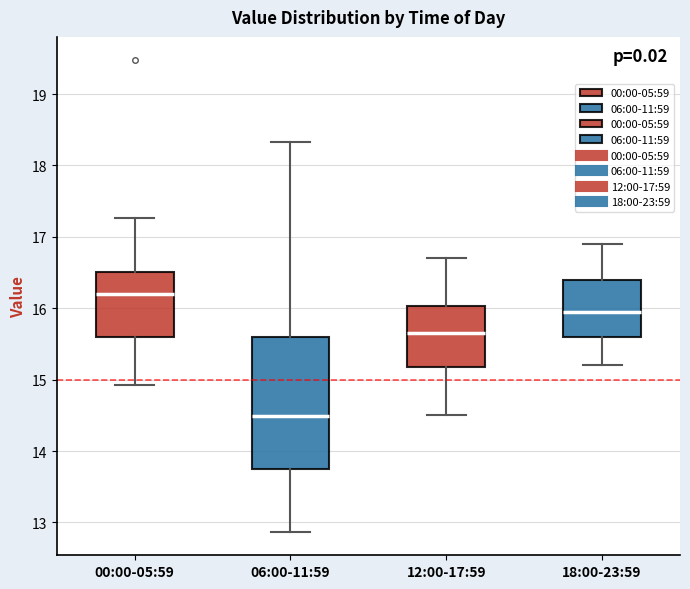

Reading left to right, read every box against the y-axis: the position of its median line, the range the box covers, and the ends of its whiskers. The values are not printed on the chart, so give them approximately, as read against the axis.

00:00-05:59: median 16.2, box 15.6 to 16.5, whiskers 14.9 to 17.3
06:00-11:59: median 14.5, box 13.7 to 15.6, whiskers 12.9 to 18.3
12:00-17:59: median 15.7, box 15.2 to 16.0, whiskers 14.5 to 16.7
18:00-23:59: median 16.0, box 15.6 to 16.4, whiskers 15.2 to 16.9